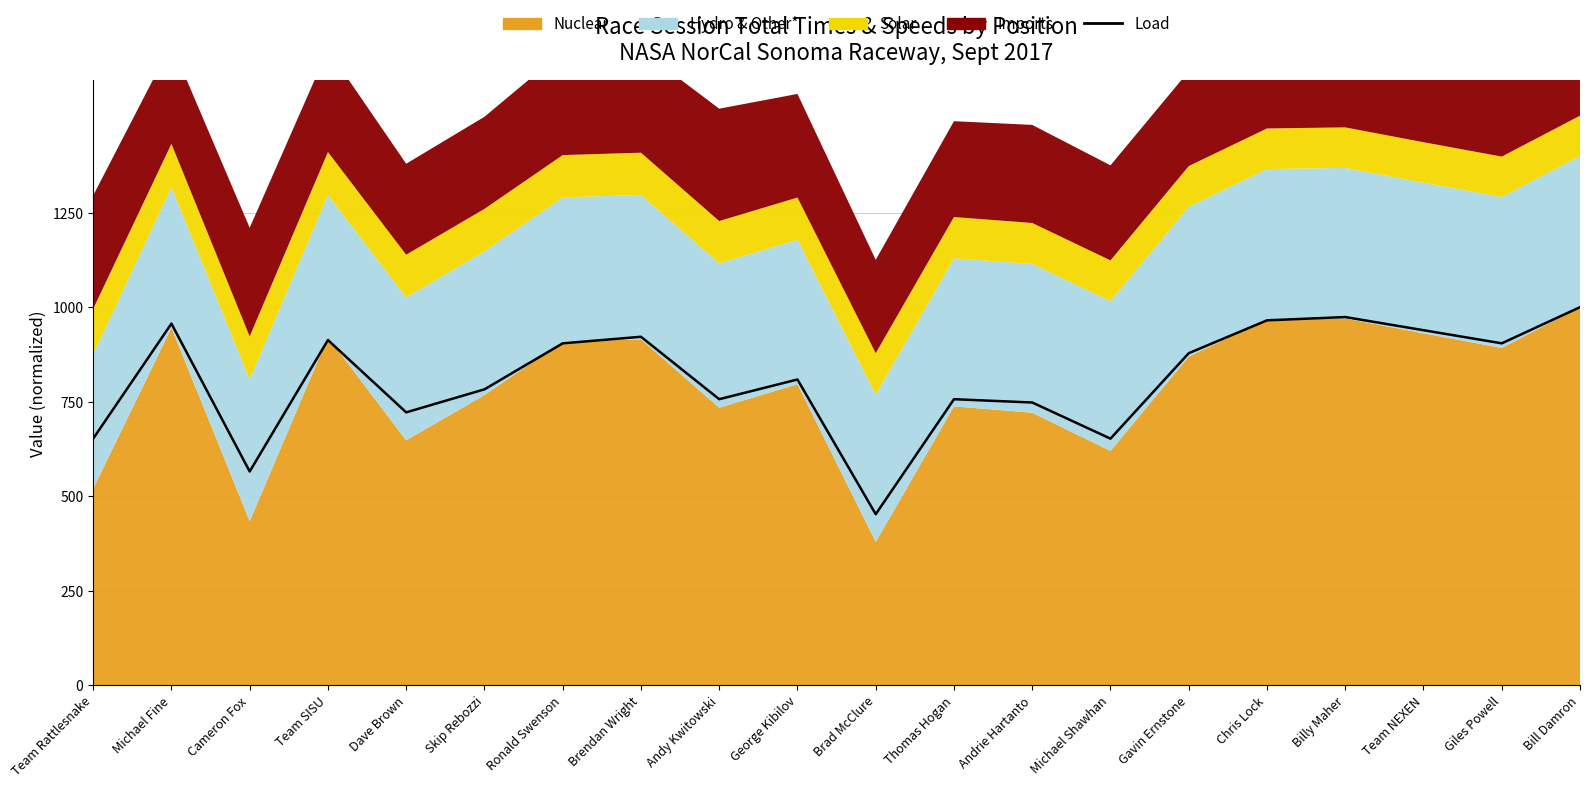

How many lines are shown in the chart?

1